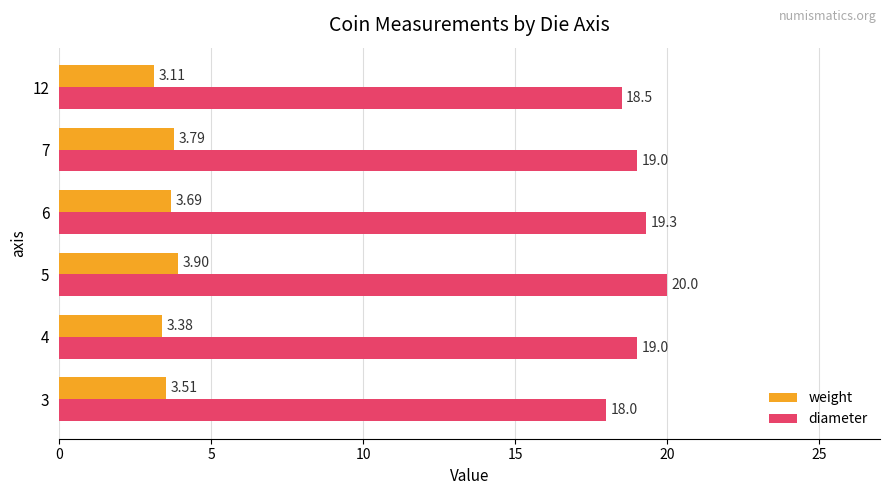

How many data points in diameter are less than 19?

2